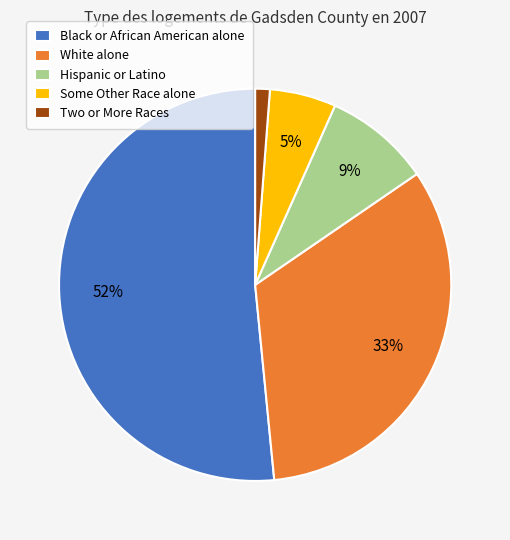

The White alone slice represents 38% of the pie. True or false?

False